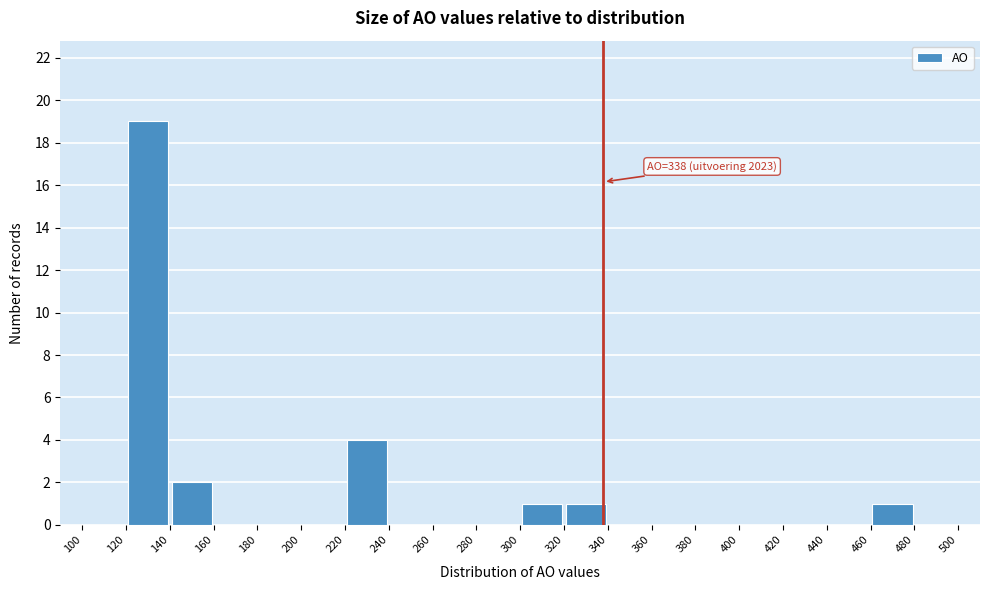

Which range on the x-axis has the tallest bar?

120 to 140